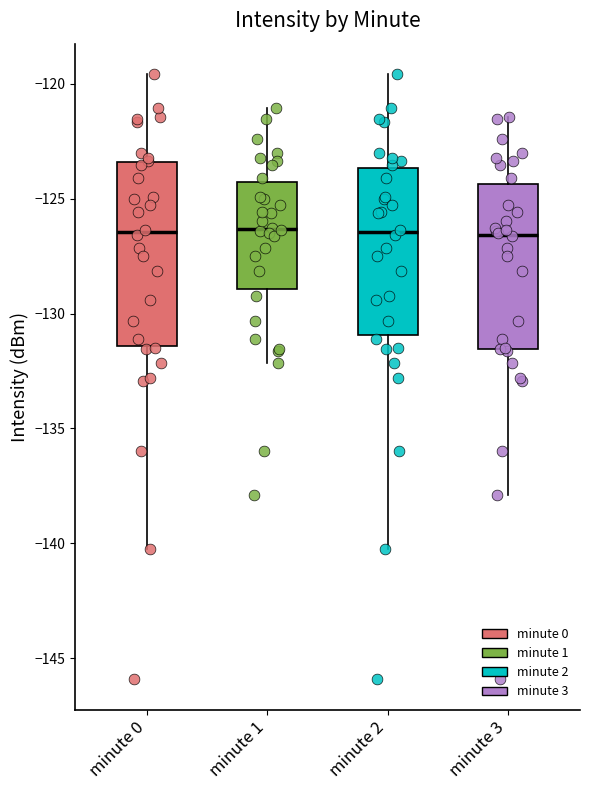

Comparing the boxes themselves (not the whiskers), which one is the tallest?

minute 0